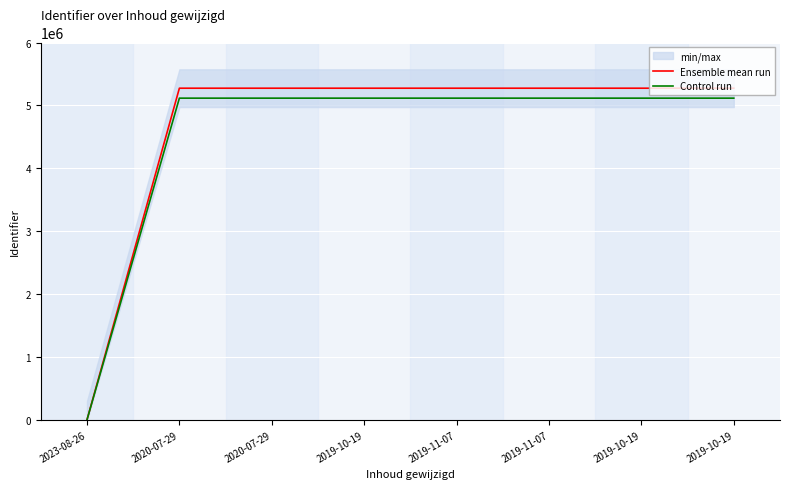

Which series has the largest range (max minus min)?

Ensemble mean run